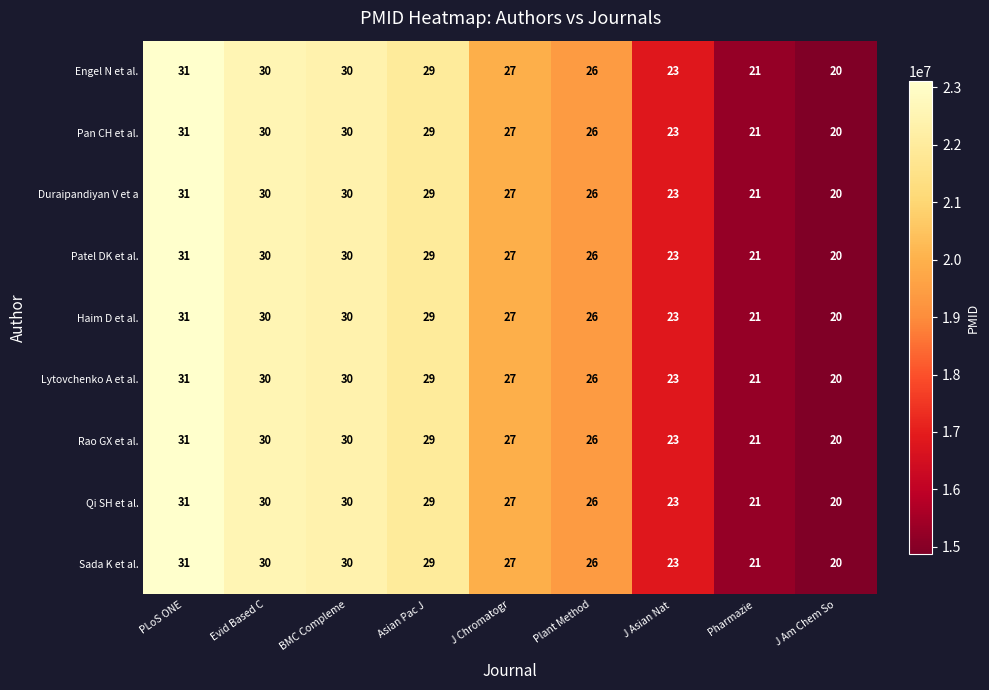

At which label does Patel DK et al. first exceed 27?

PLoS ONE